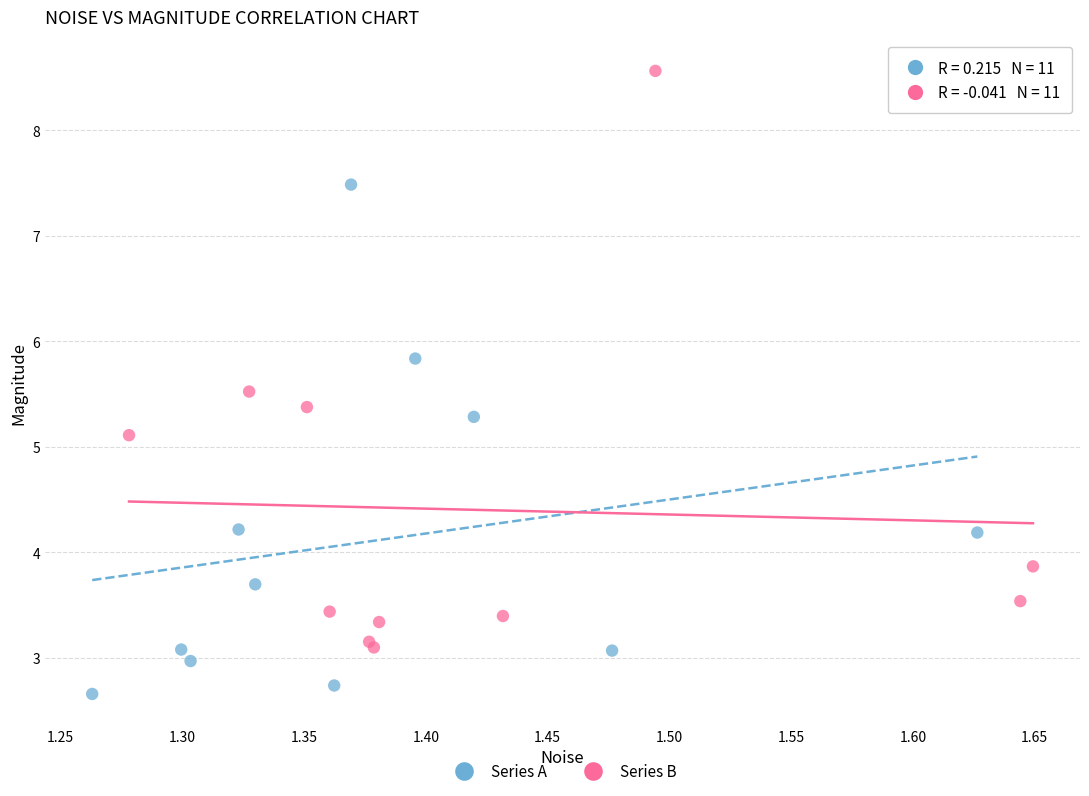

Which series contains the highest Y value?

Series B